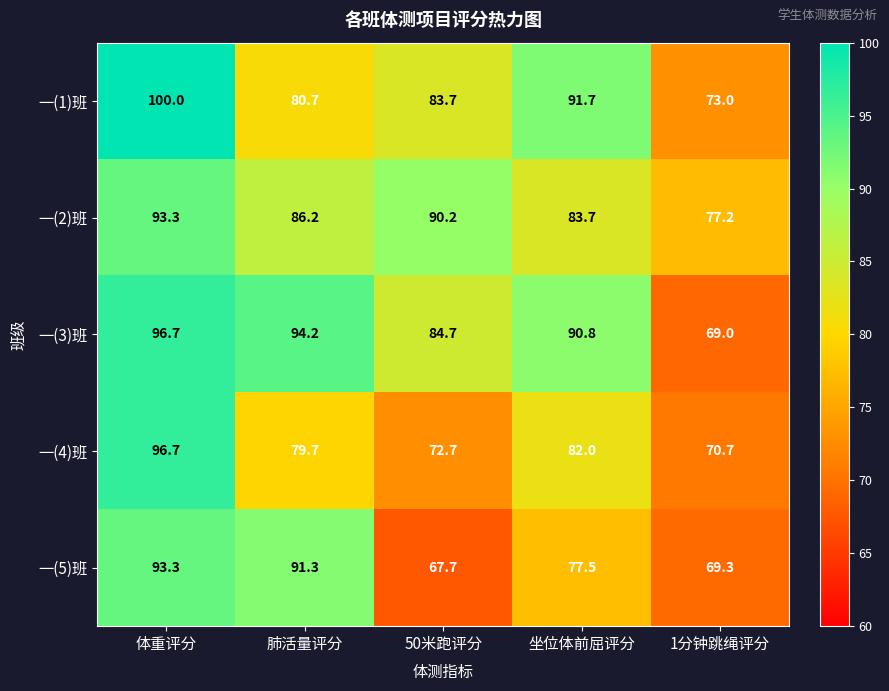

At how many categories does at least one series exceed 97?

1